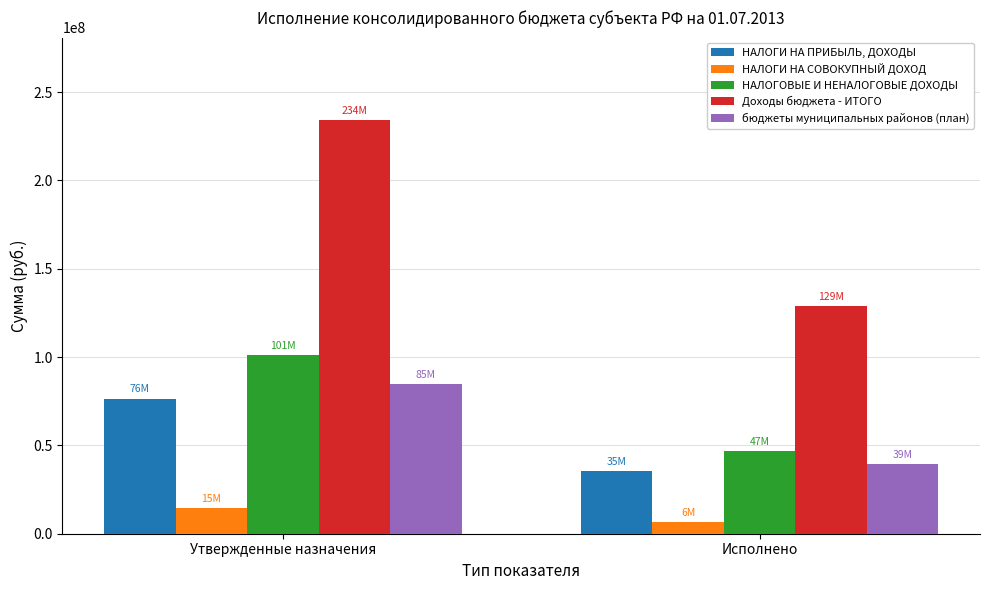

List the labels in order of НАЛОГОВЫЕ И НЕНАЛОГОВЫЕ ДОХОДЫ value, largest first.

Утвержденные назначения, Исполнено